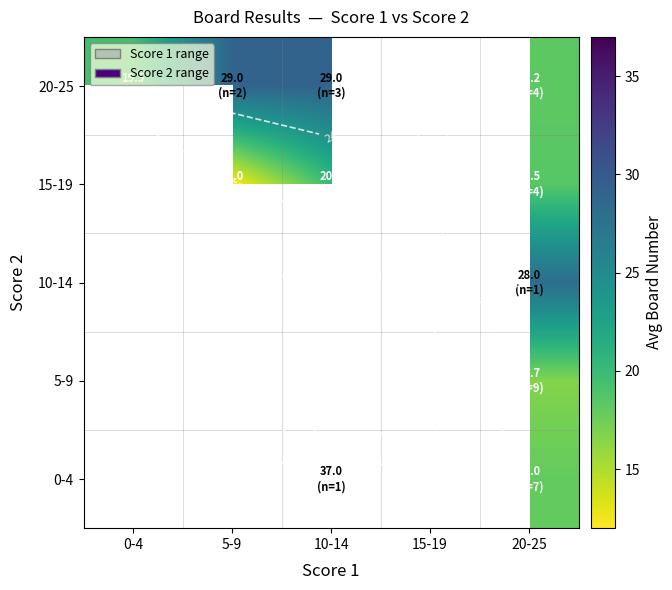

What is the total value across all series at 20-25?

99.4